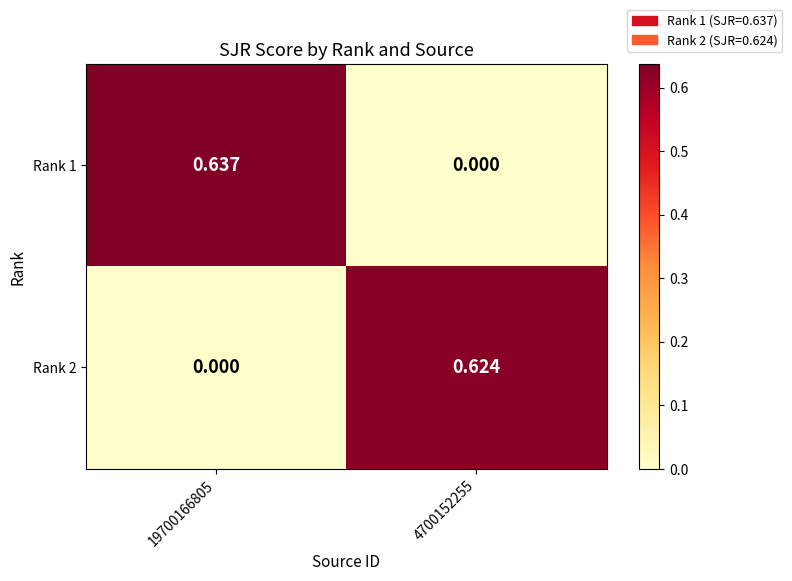

Count the number of data series in this chart.

2